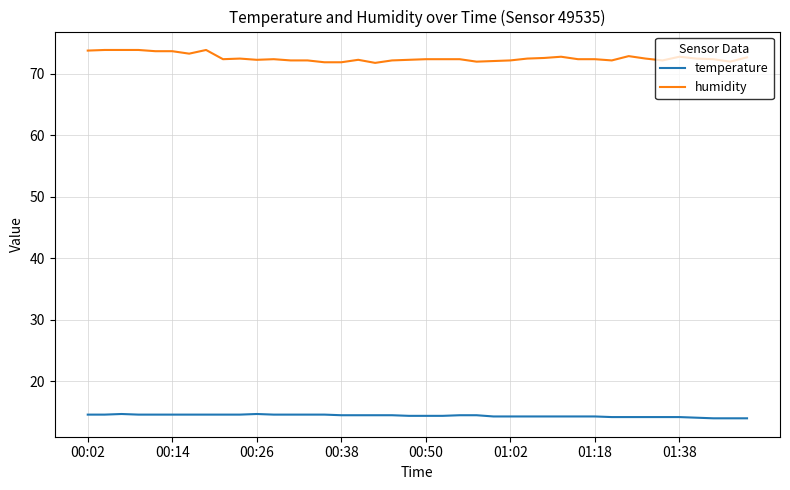

Which series has the widest spread of values?

humidity